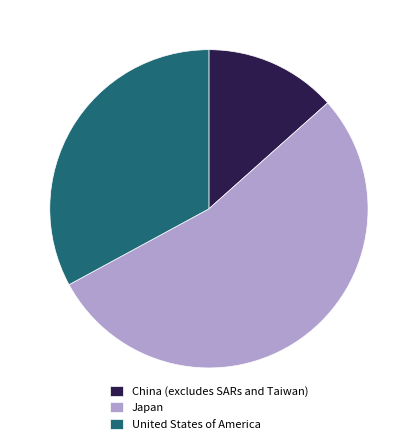

Does Japan account for over 50% of the chart?

Yes